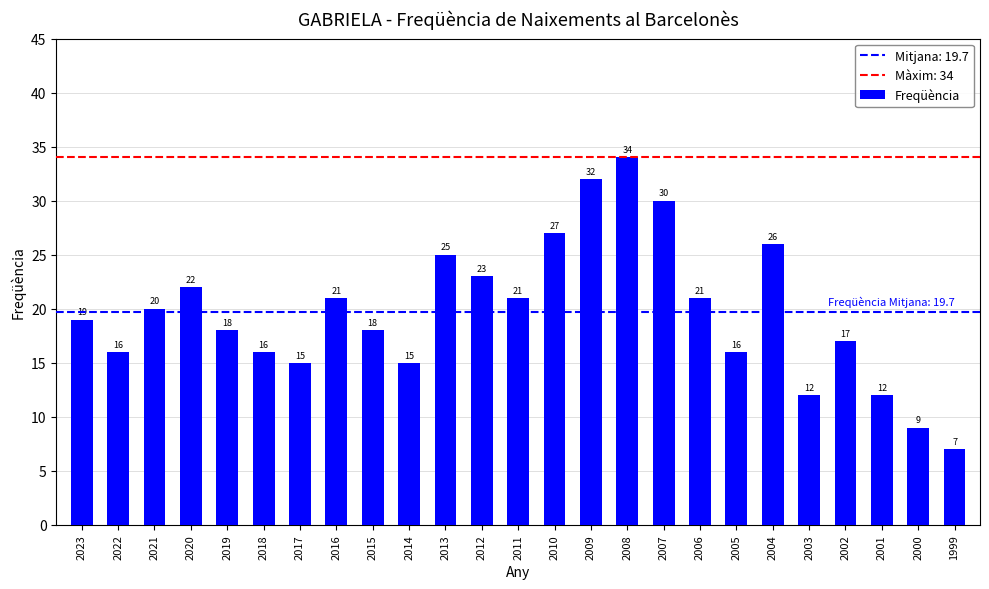

Where is the data nearest to the value 20?

2021